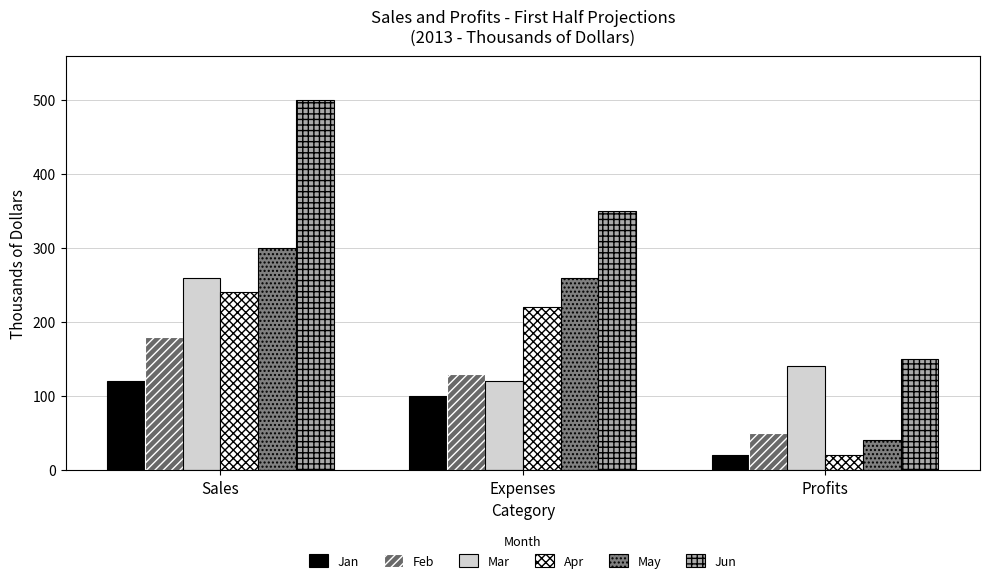

Where is Jun nearest to the value 325?

Expenses